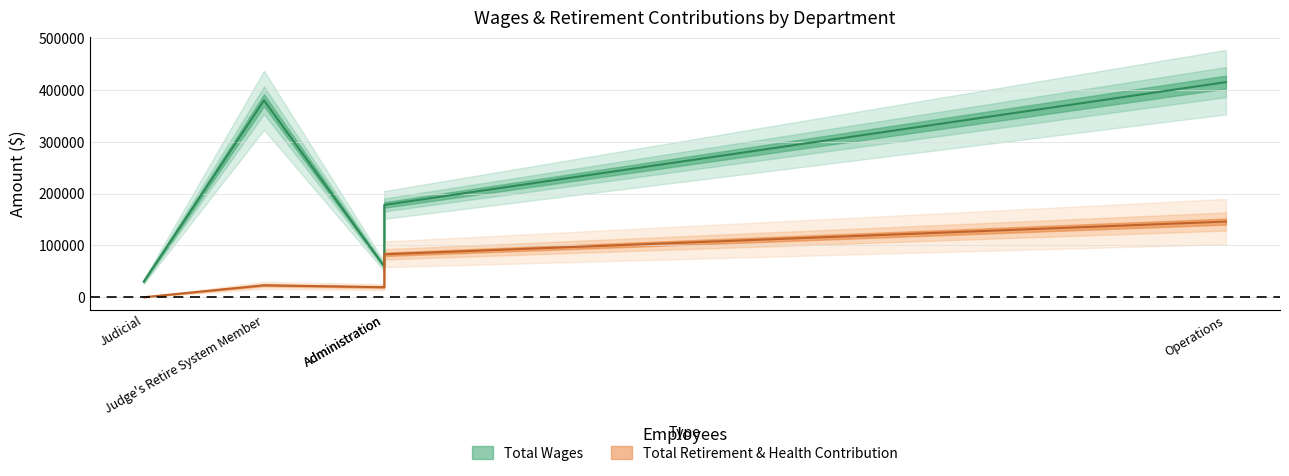

At which category is the sum across all series the highest?

Operations